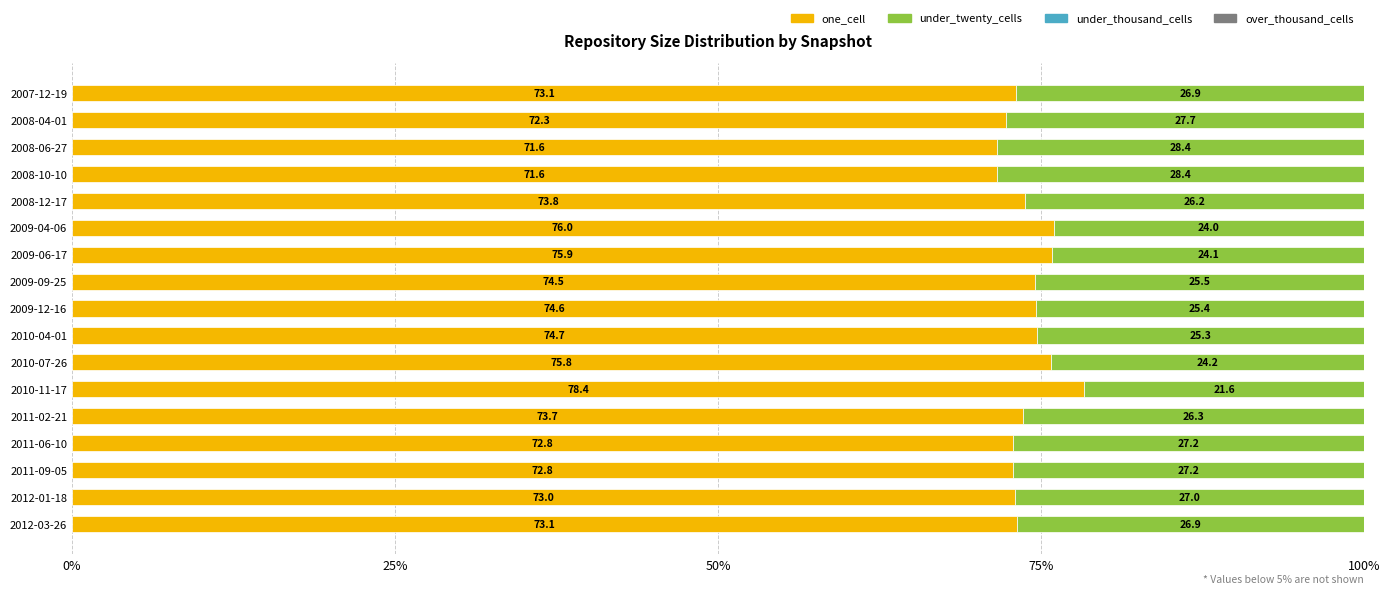

Count the number of categories in the chart.

17